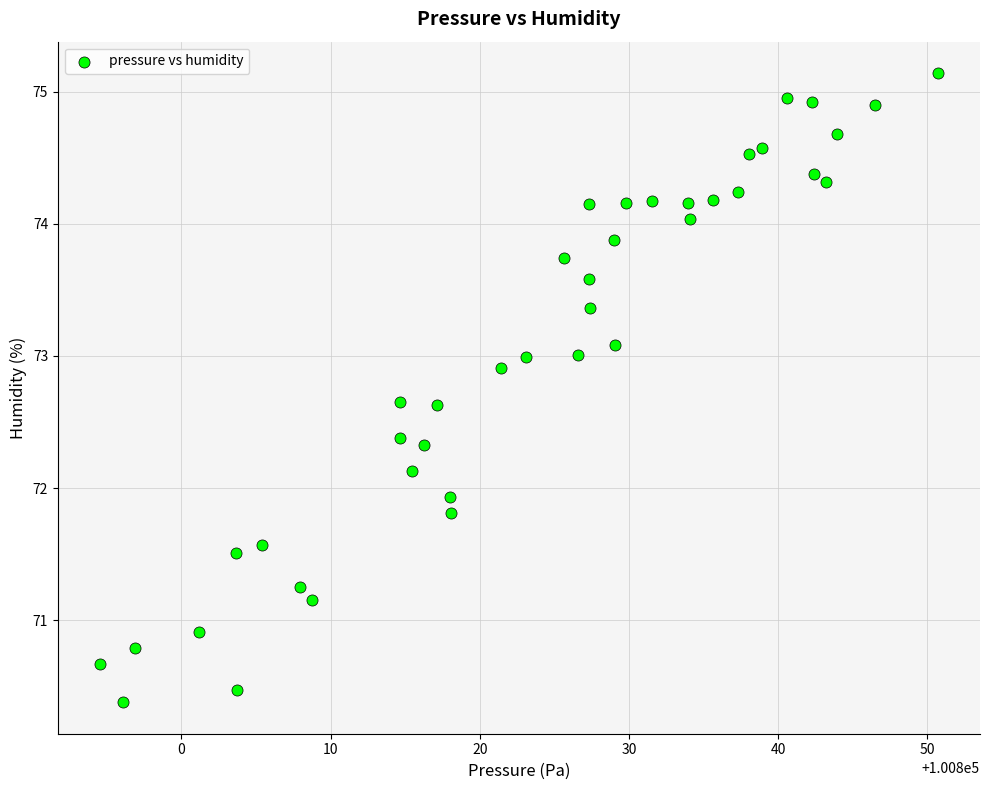

What Y value in the scatter plot is closest to 72?

71.9